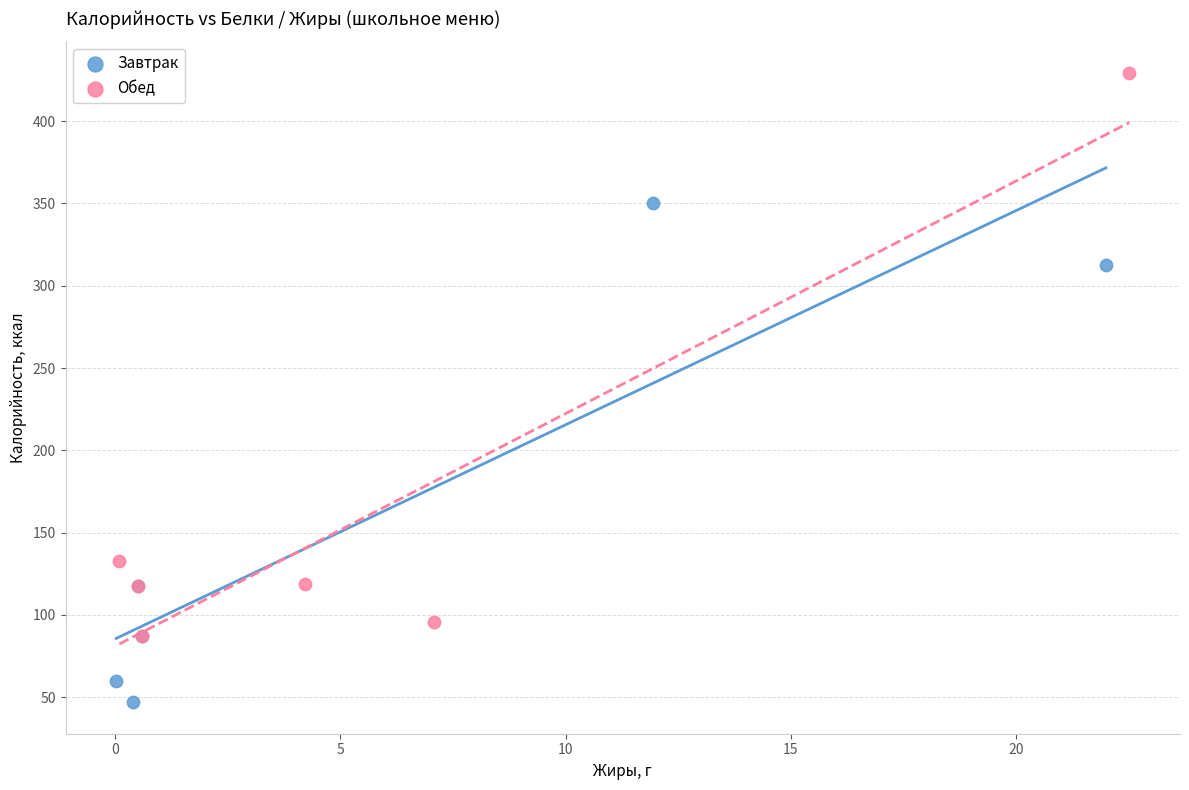

Which series contains the lowest Y value?

Завтрак